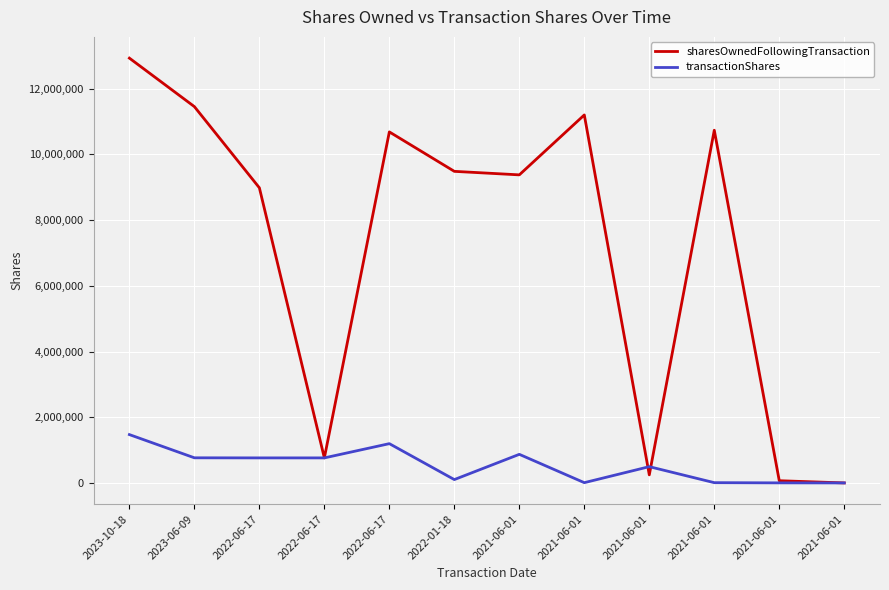

What are all the series names shown in the legend?

sharesOwnedFollowingTransaction, transactionShares